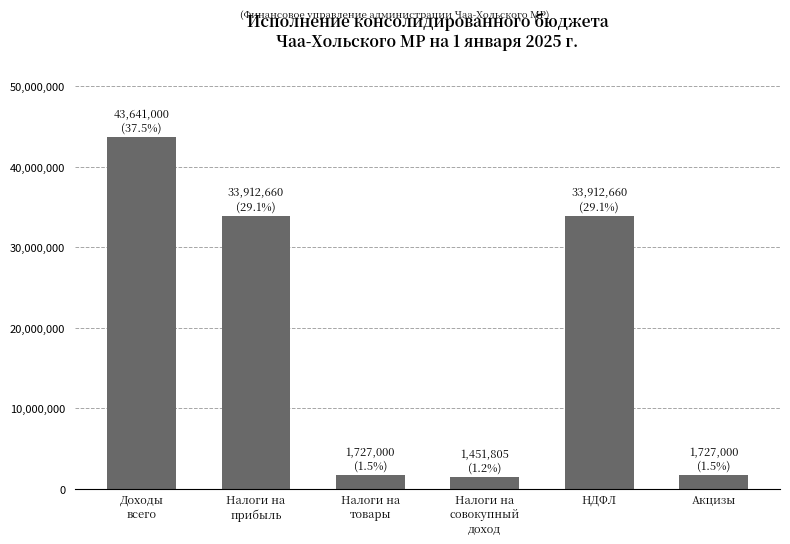

Reading left to right, what are all the values shown in this chart?

43641000.0	33912659.8	1727000.0	1451805.2	33912659.8	1727000.0